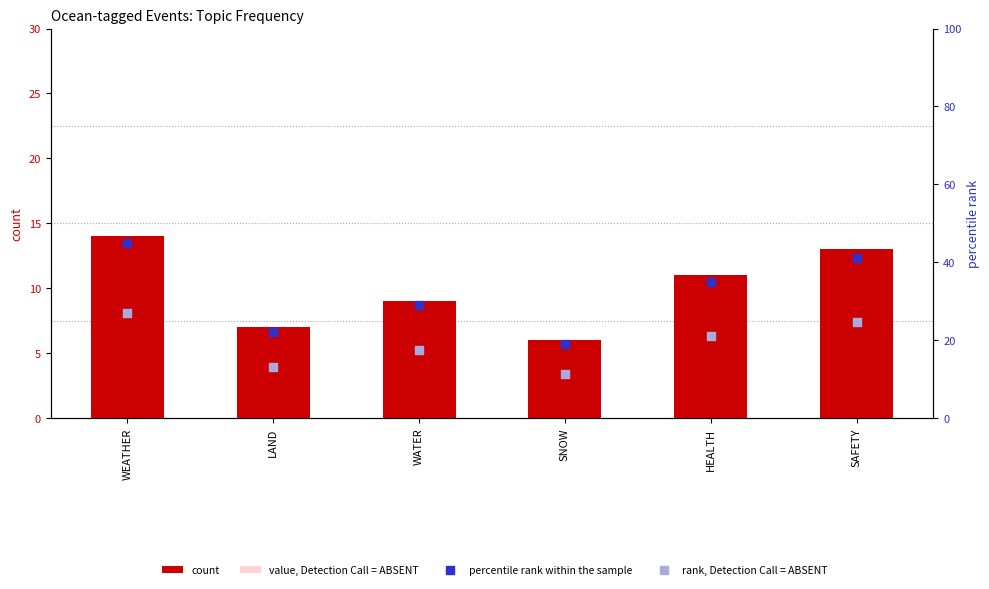

At which category is the sum across all series the highest?

WEATHER